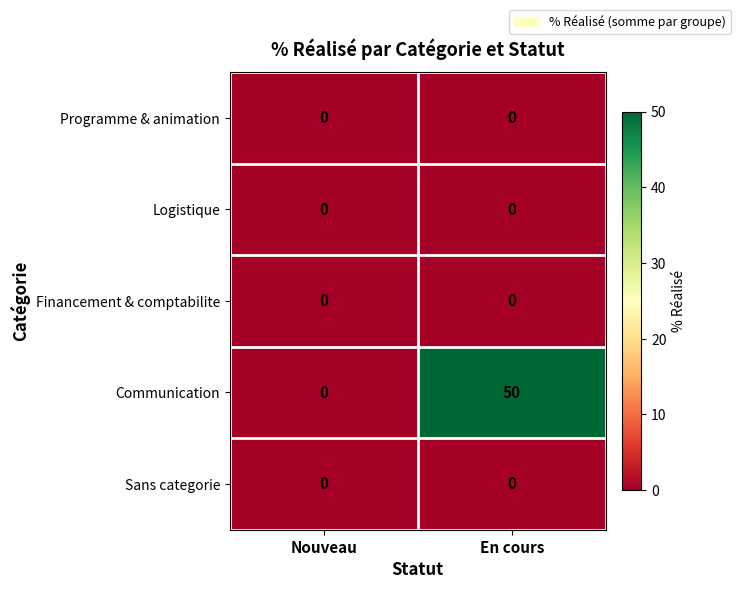

Which series has the largest total across all categories?

Communication